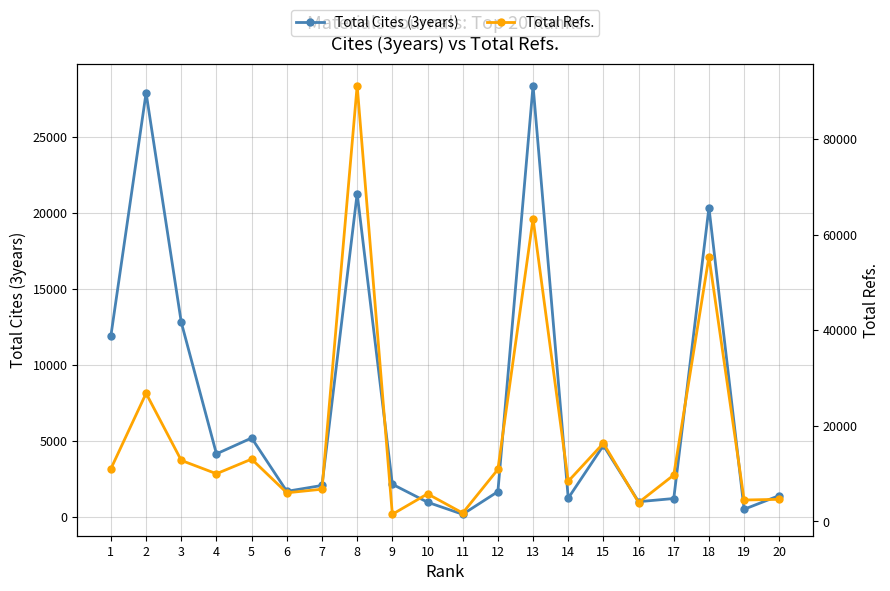

List the series in order of their overall mean, highest first.

Total Refs., Total Cites (3years)